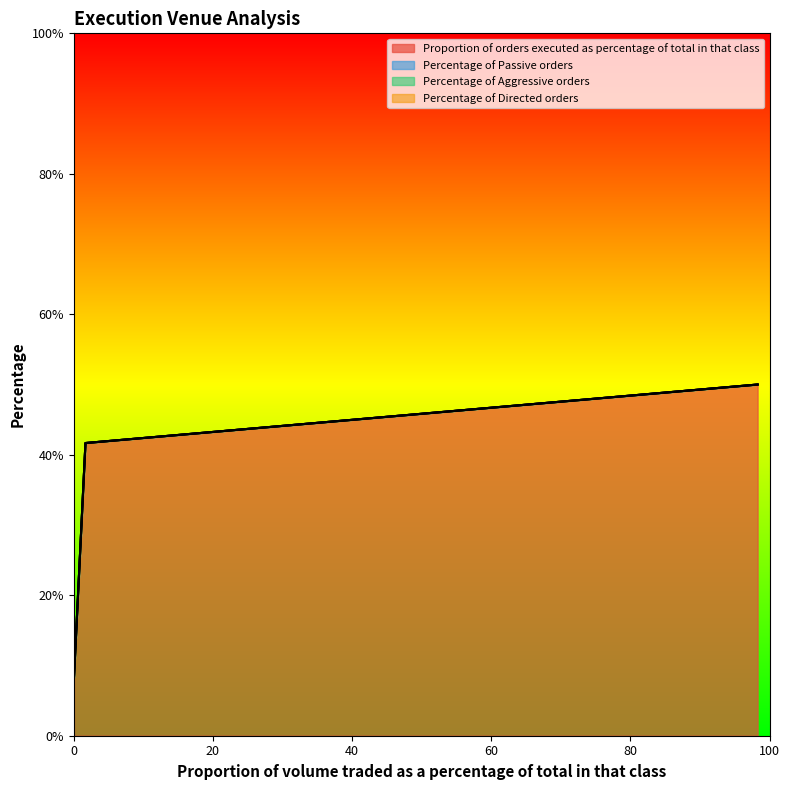

What position from the left is 1.68?

2